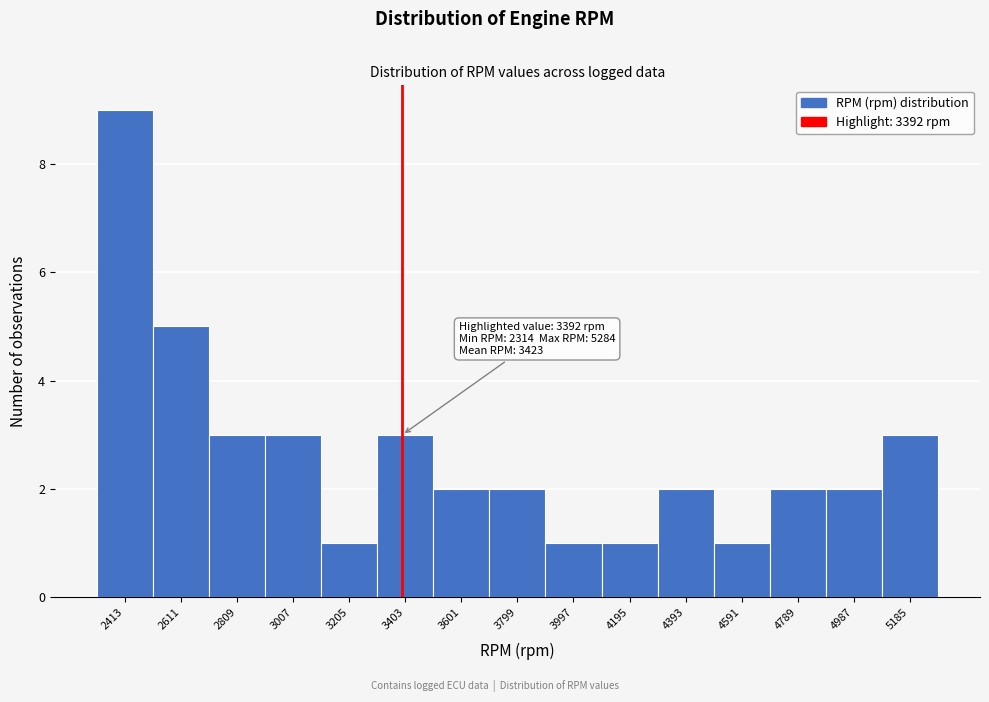

Which range on the x-axis has the tallest bar?

2314 to 2512